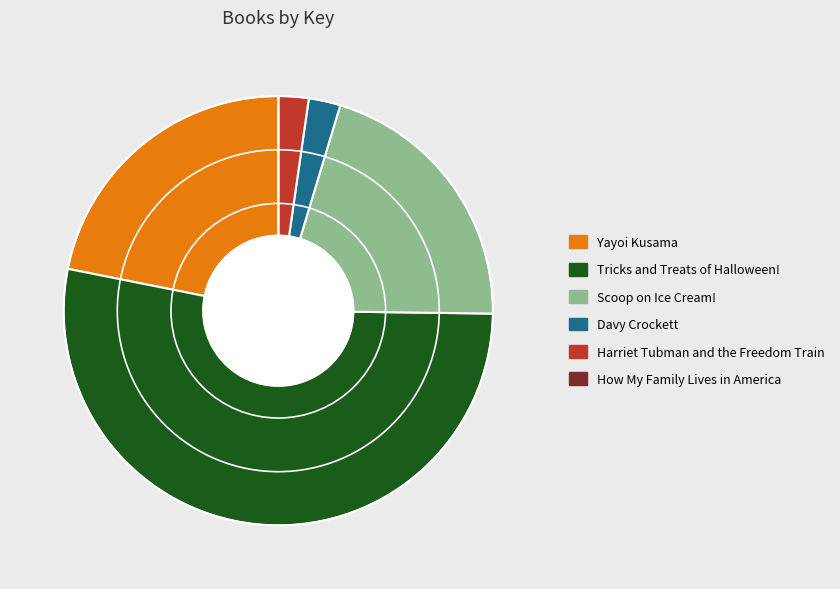

Which has a higher value, Tricks and Treats of Halloween! or Harriet Tubman and the Freedom Train?

Tricks and Treats of Halloween!